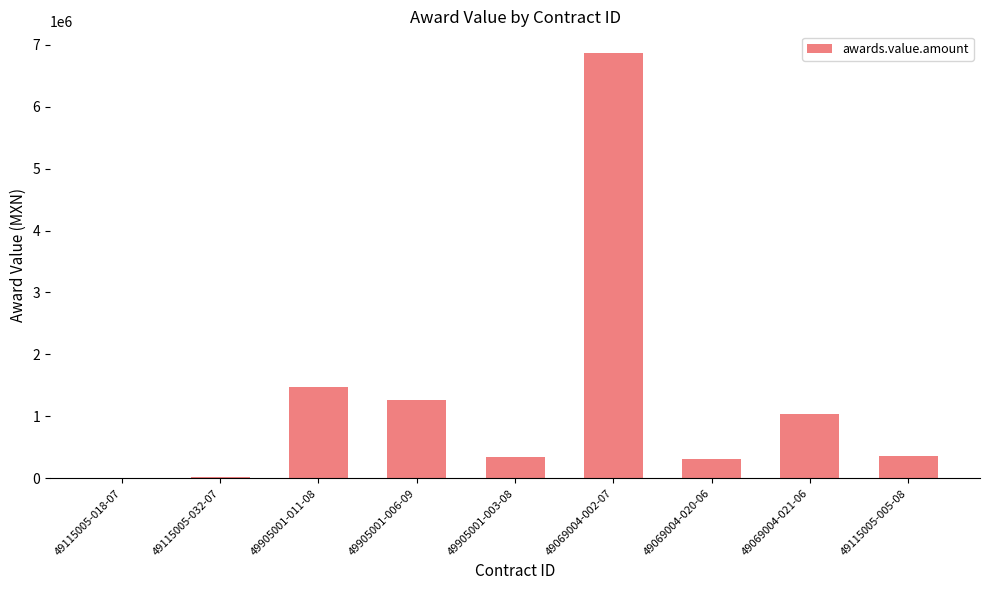

Which category has the highest value across all series?

49069004-002-07